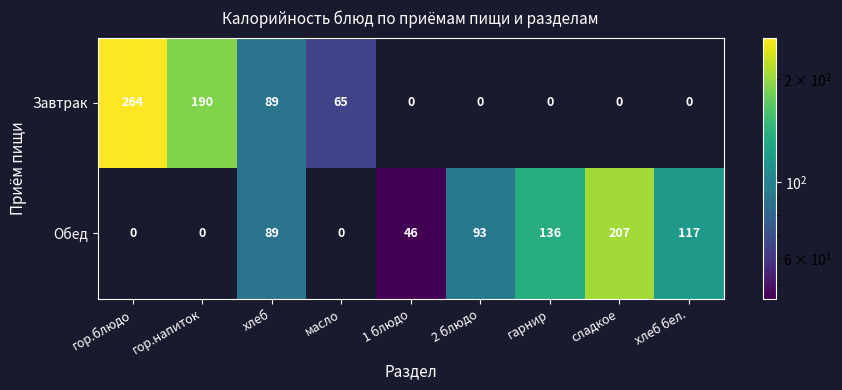

At how many categories does at least one series exceed 69?

7